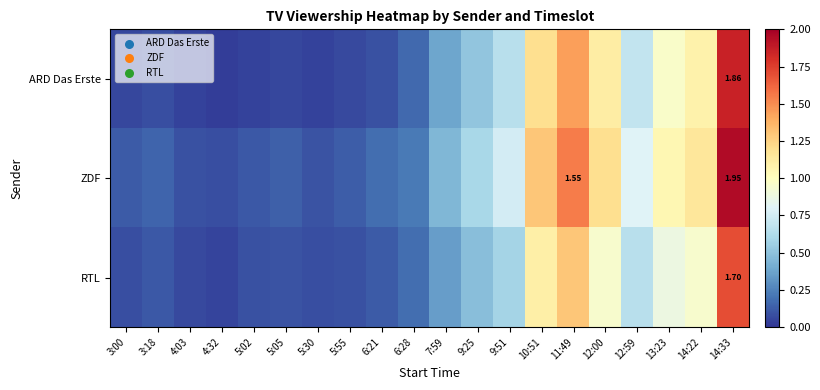

The ZDF series shows 0.1 at 3:18. True or false?

True